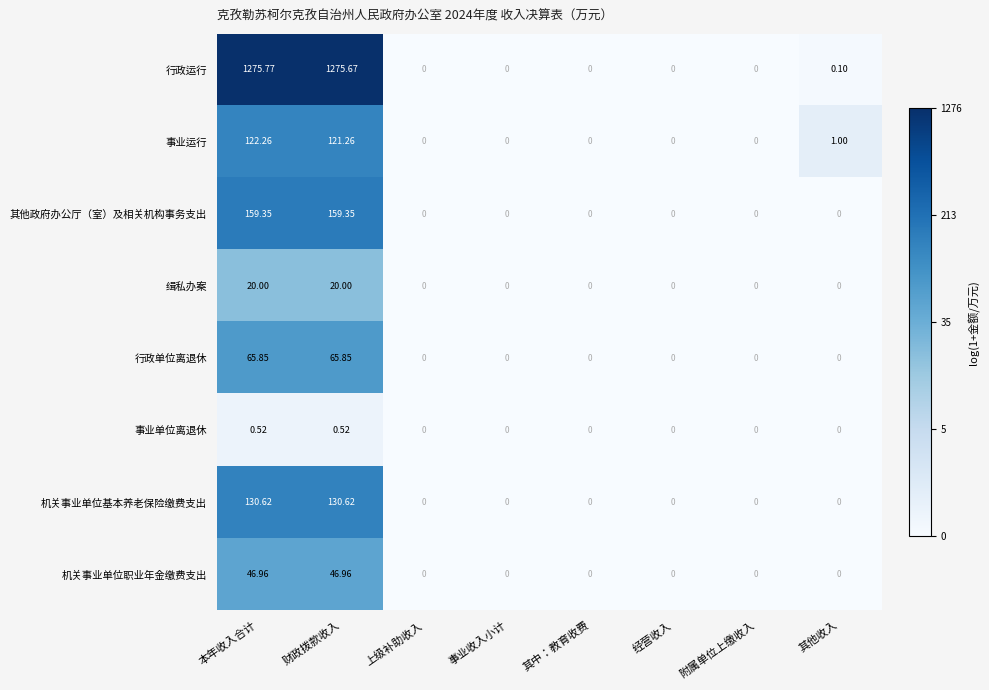

Which series has the widest spread of values?

行政运行